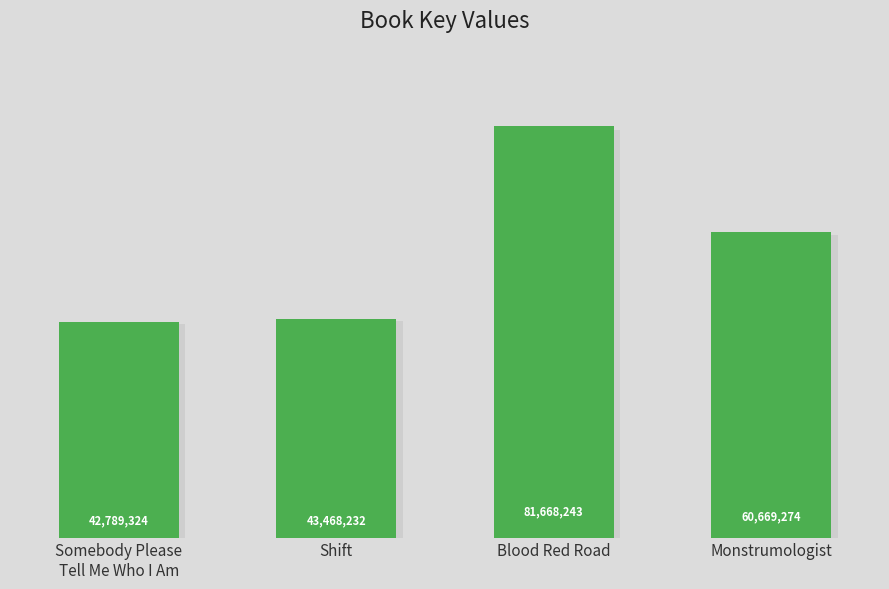

What is the value of the 4th bar from the left?

60669274